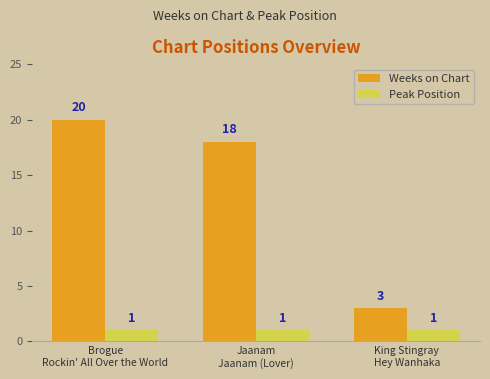

What is the maximum value shown in the chart?

20